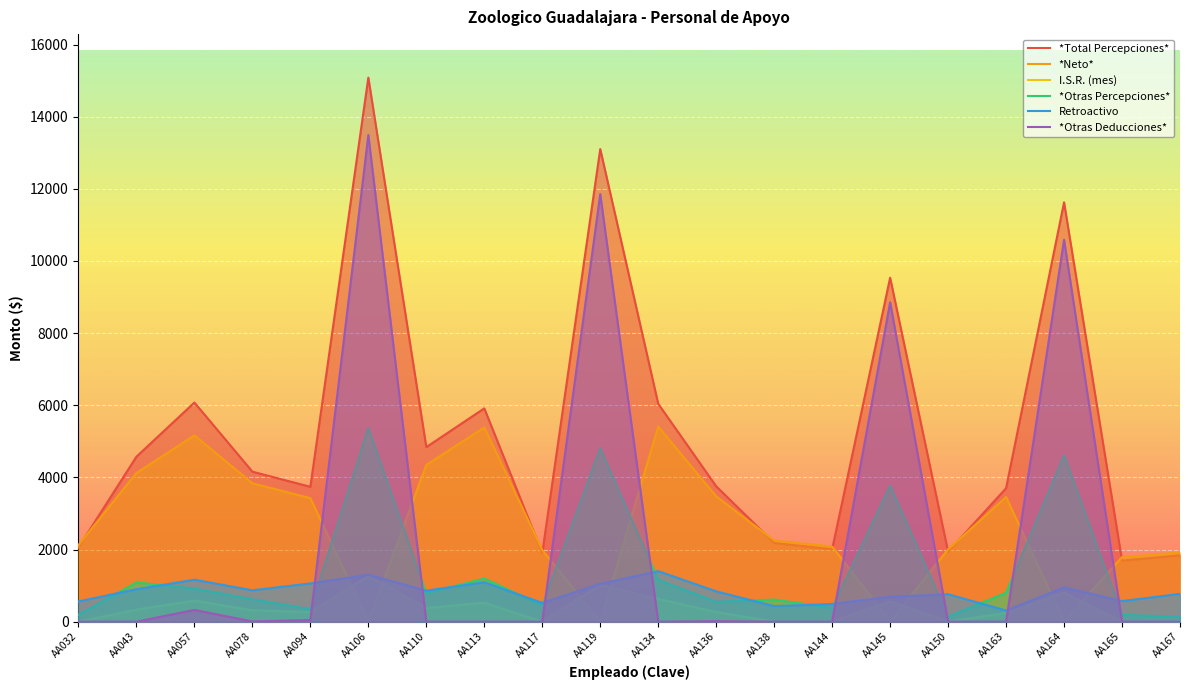

Does the chart display data point markers on the line(s)?

No